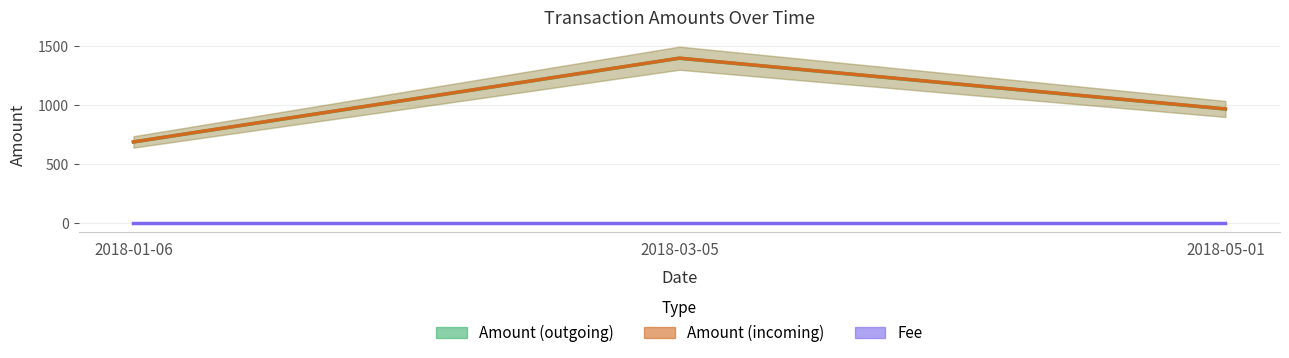

List the series in order of their peak value, lowest first.

Fee, Amount (outgoing), Amount (incoming)